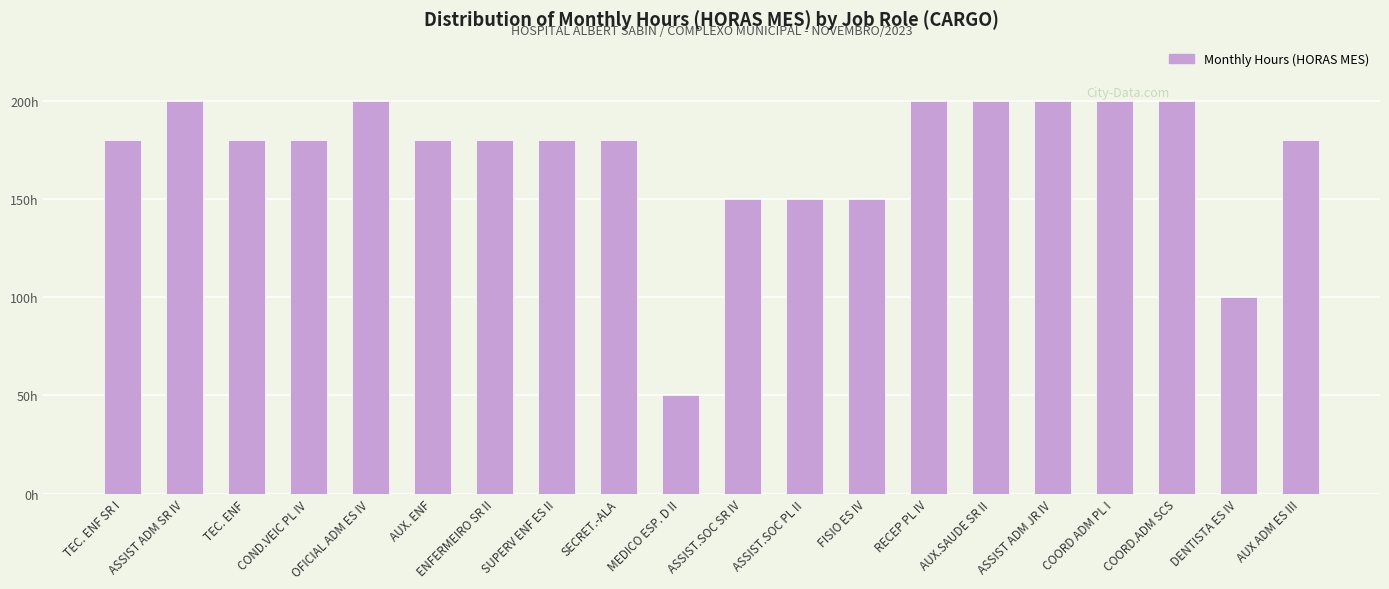

True or false: the data shows 200 at COORD.ADM SCS.

True